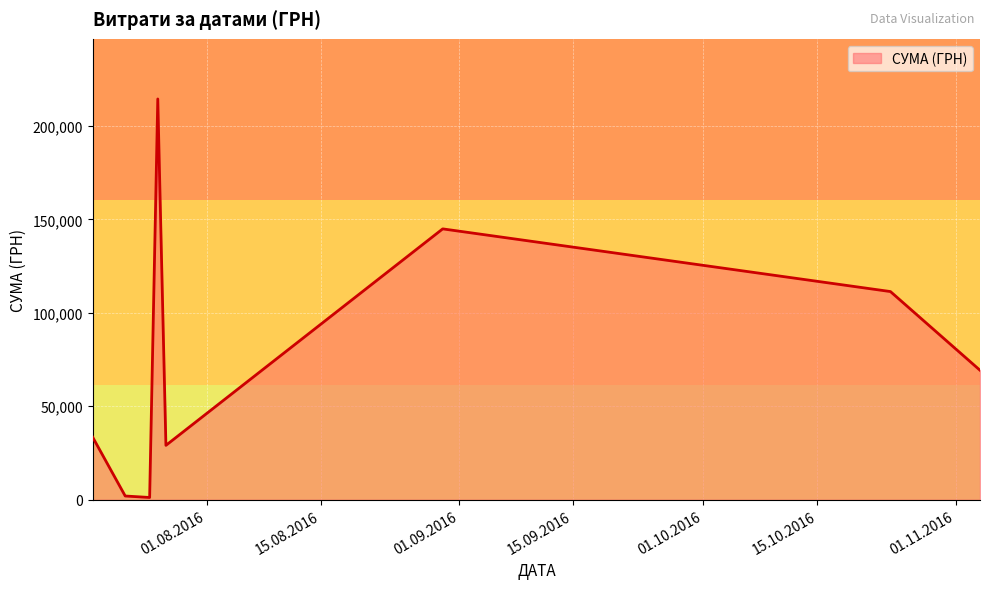

How many interior local peaks (higher than both neighbors) does the data have?

2